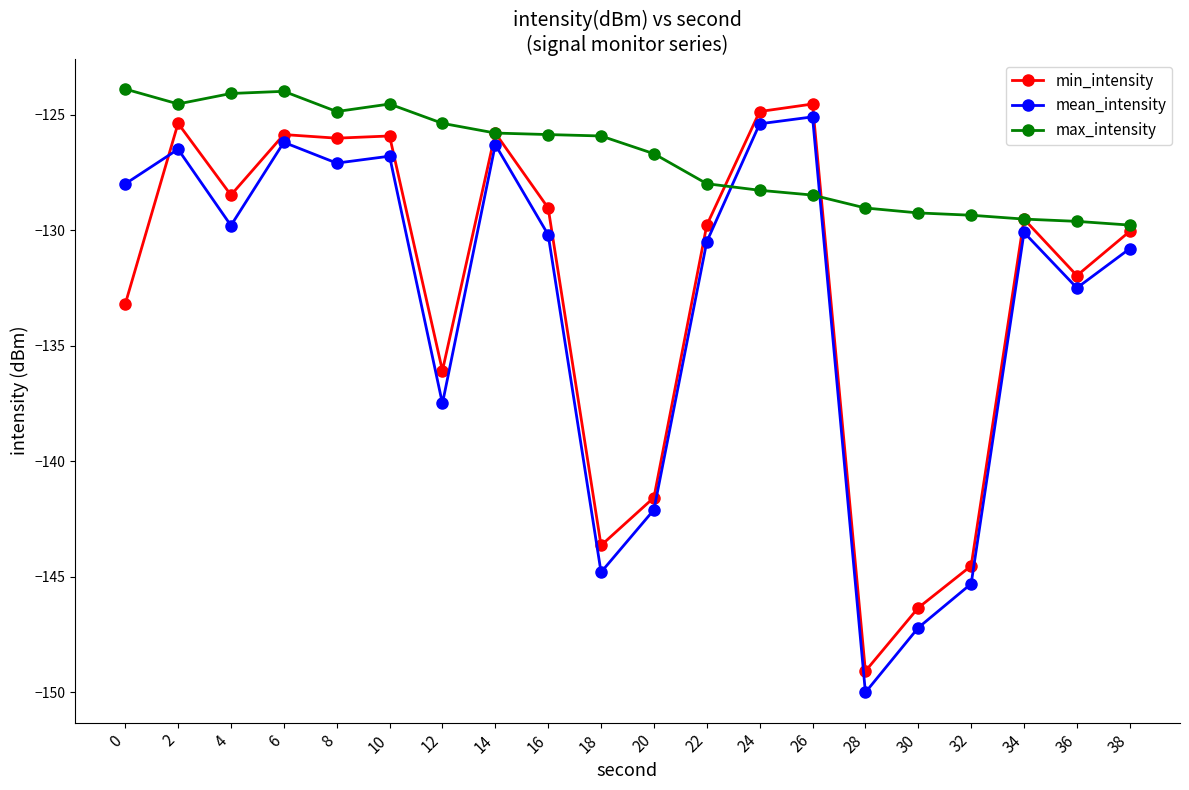

At which category does min_intensity reach its first local peak?

2